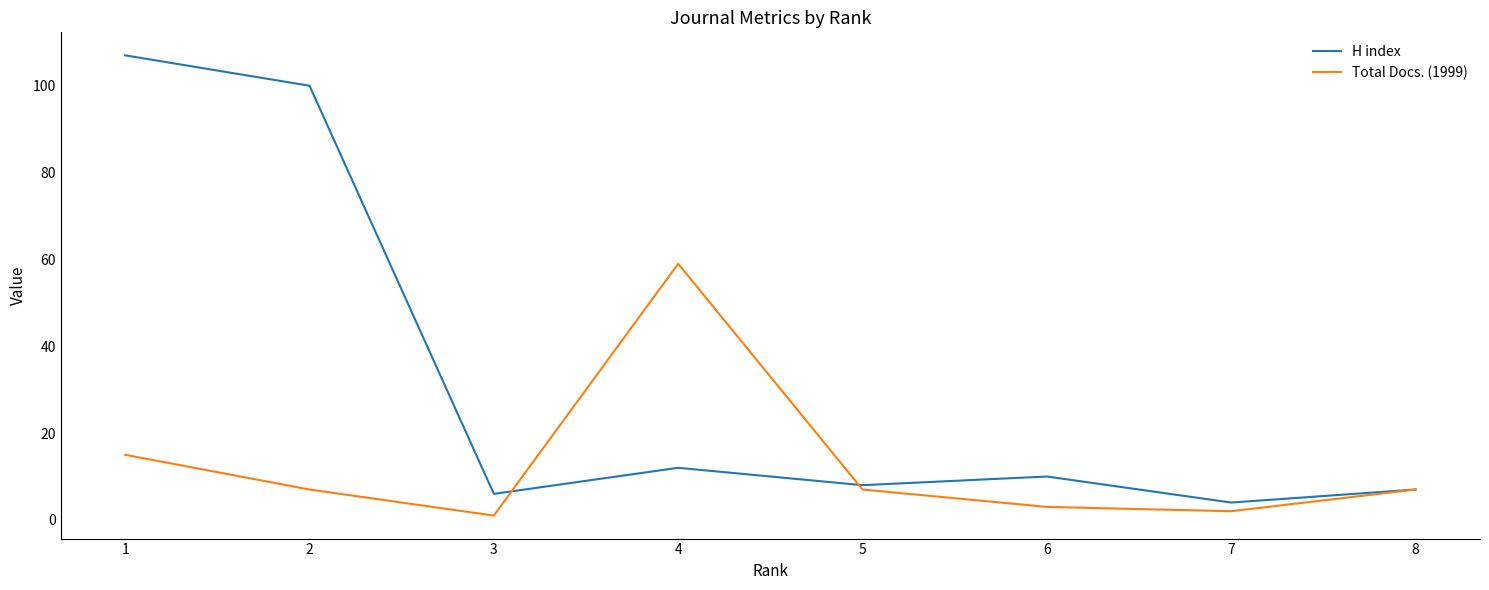

At which category is the sum across all series the highest?

1